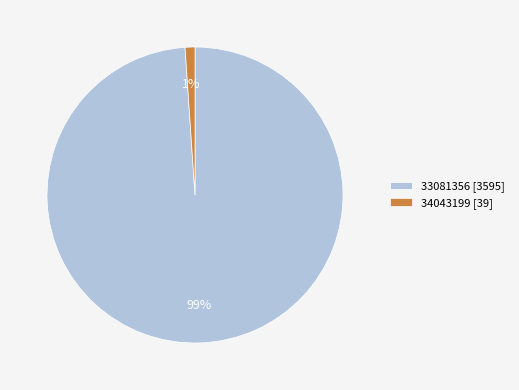

What percentage is the 33081356 slice, to the nearest percent?

99%